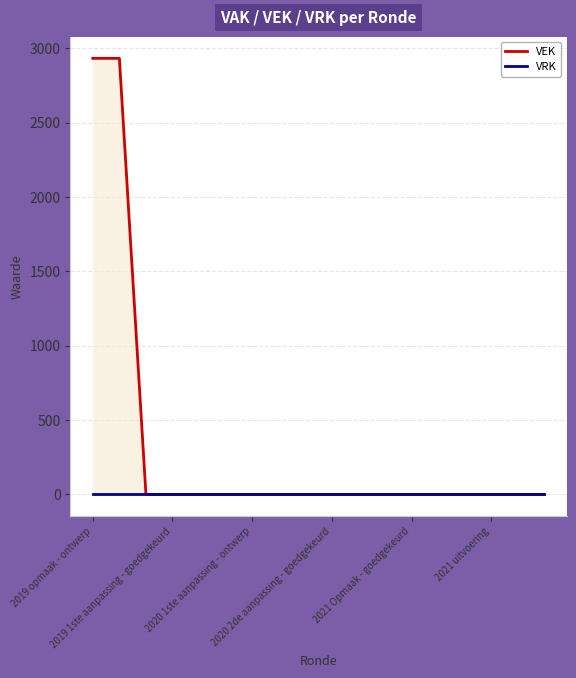

At which label does VRK reach its minimum?

2019 opmaak - ontwerp